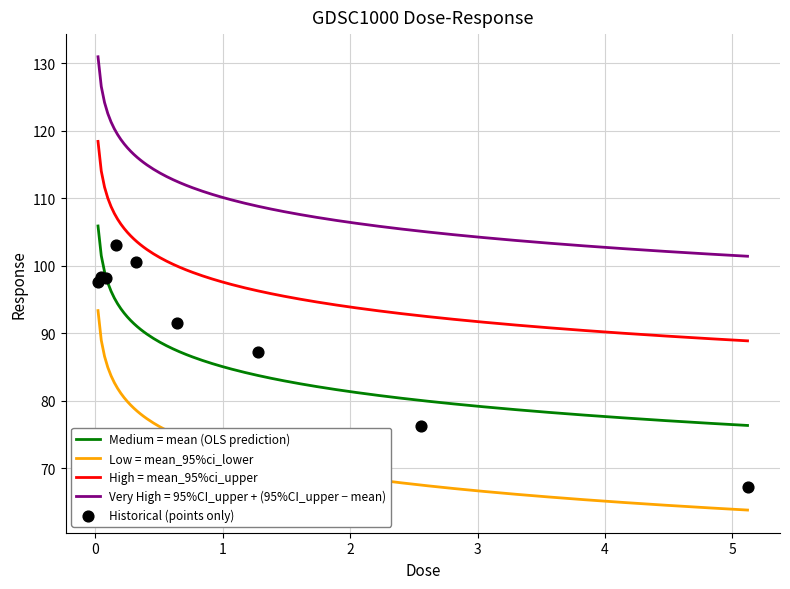

What is the ratio of the value at 5.12 to the value at 0.64?

0.7